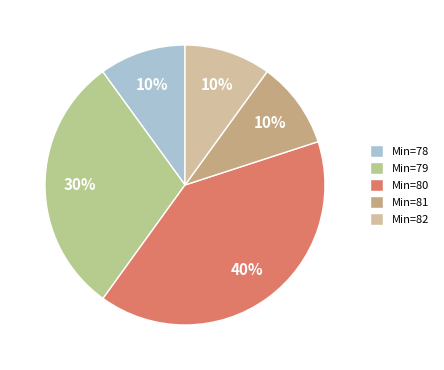

How many slices are in this pie chart?

5